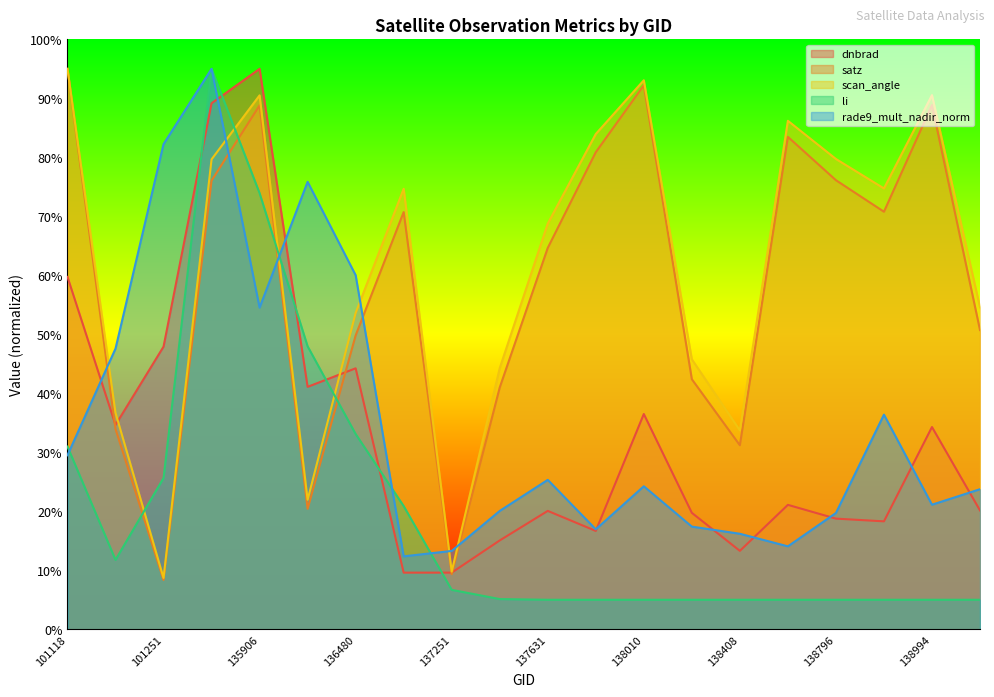

After their last crossing, which series has the higher values: rade9_mult_nadir_norm or dnbrad?

rade9_mult_nadir_norm